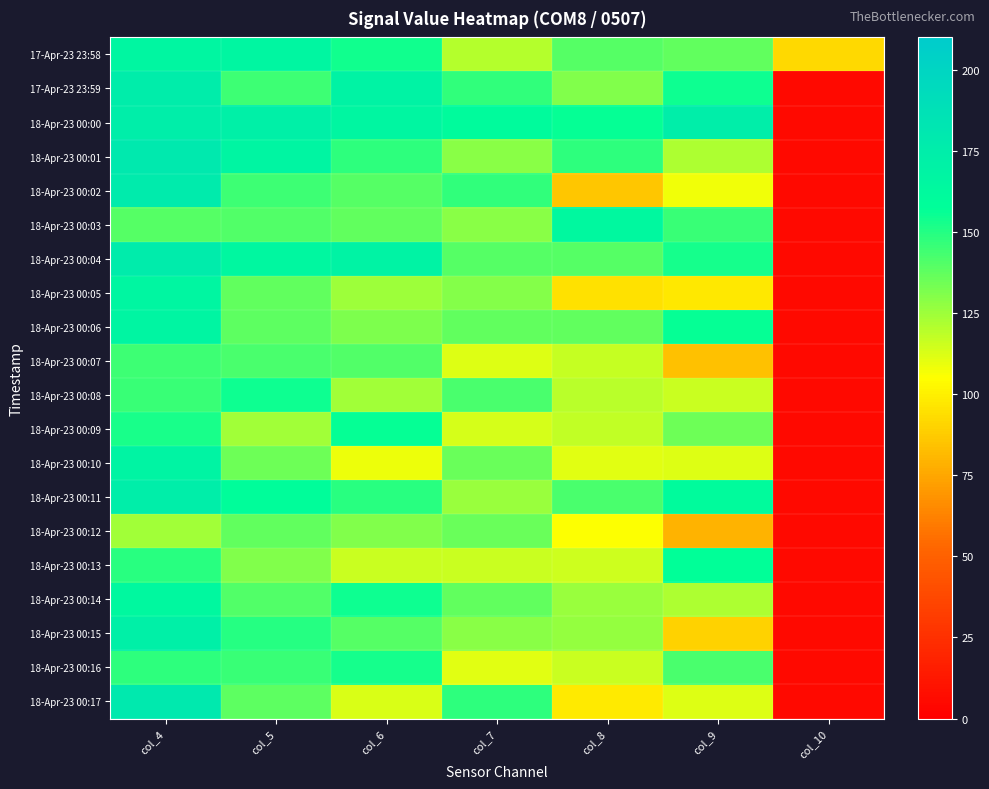

Rank the series by their maximum value, from lowest to highest.

18-Apr-23 00:12, 18-Apr-23 00:07, 18-Apr-23 00:16, 18-Apr-23 00:08, 18-Apr-23 00:09, 18-Apr-23 00:13, 18-Apr-23 00:03, 18-Apr-23 00:14, 17-Apr-23 23:58, 18-Apr-23 00:05, 18-Apr-23 00:06, 18-Apr-23 00:10, 18-Apr-23 00:15, 18-Apr-23 00:00, 18-Apr-23 00:11, 17-Apr-23 23:59, 18-Apr-23 00:04, 18-Apr-23 00:02, 18-Apr-23 00:01, 18-Apr-23 00:17